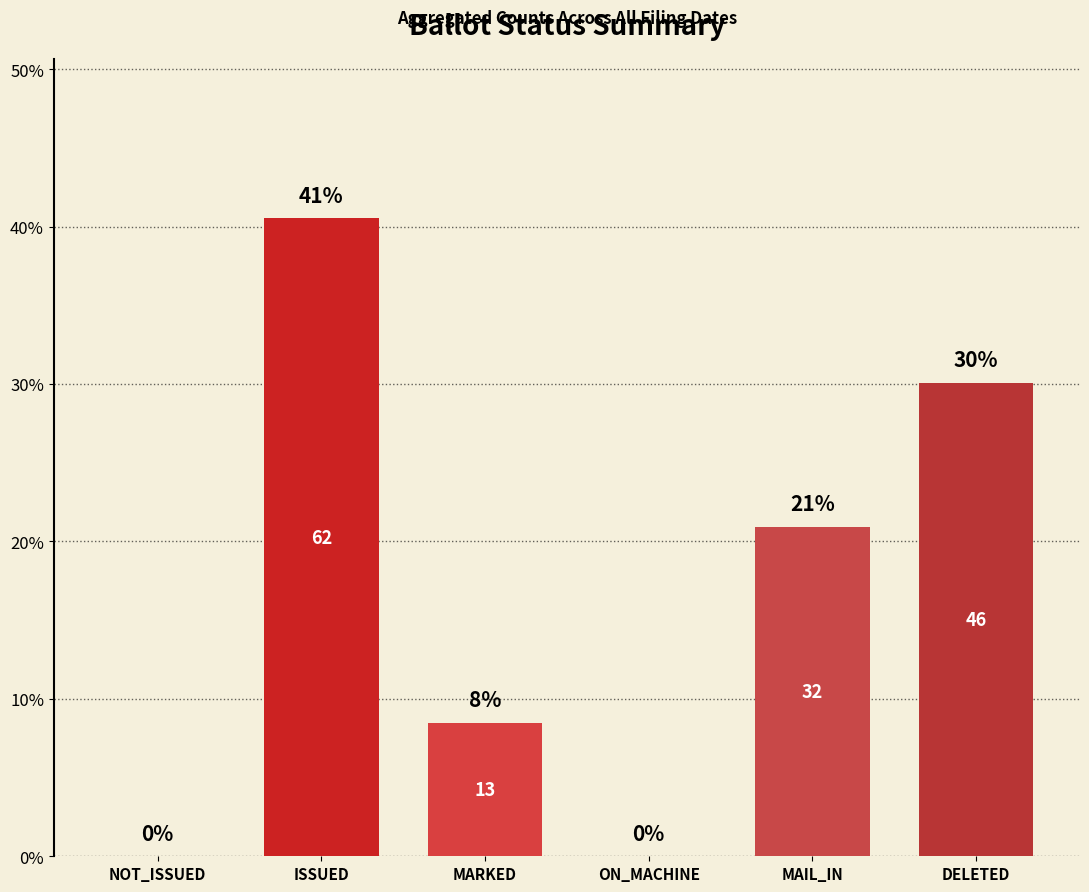

What is the difference between the second highest and minimum values?

30.1